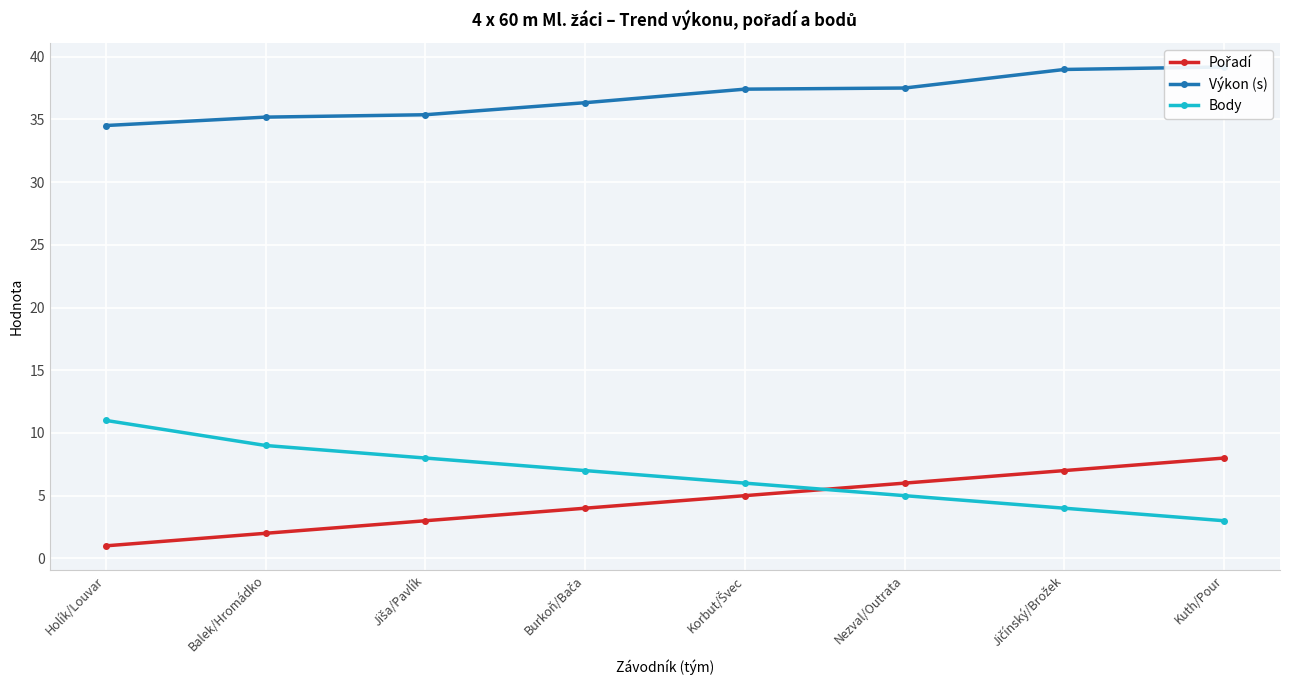

Is this an area chart (filled region under the line)?

No